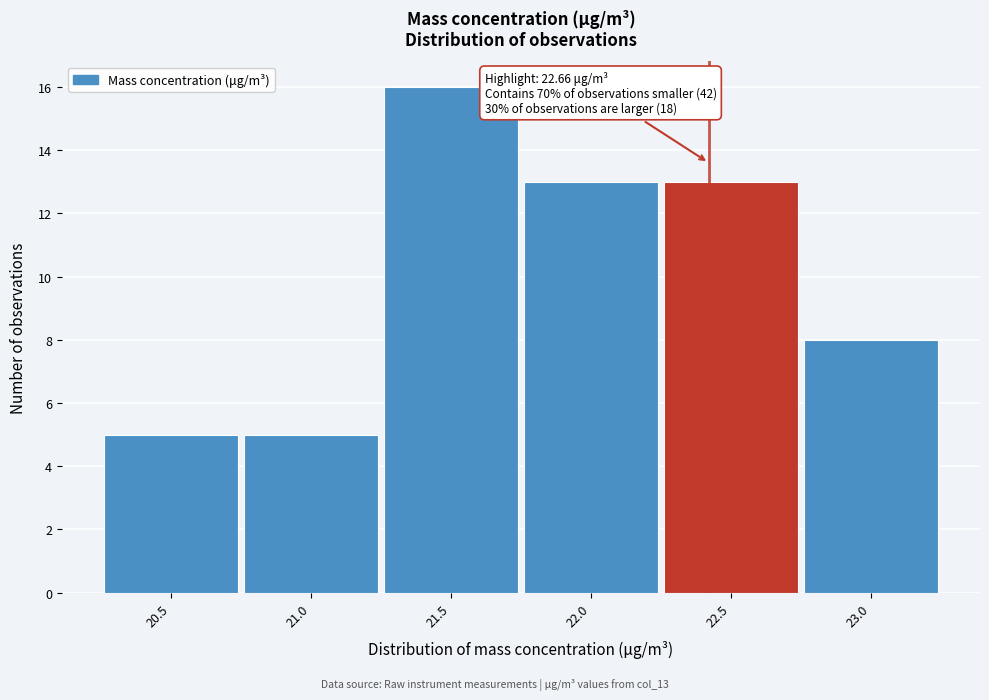

Reading left to right, what are all the values shown in this chart?

5	5	16	13	13	8